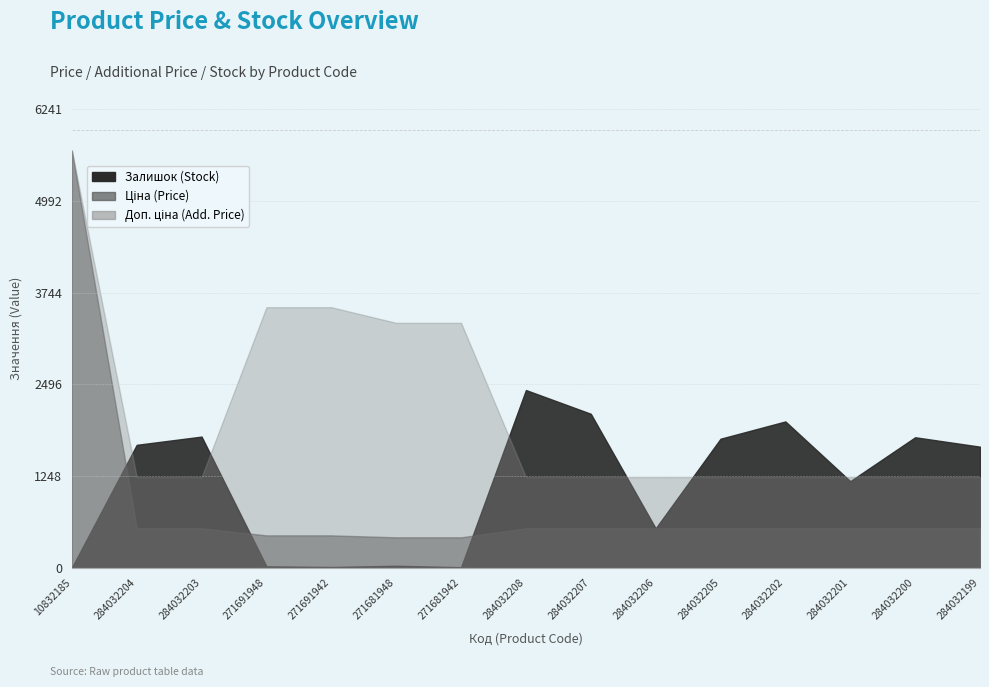

At how many categories does at least one series exceed 2582?

5